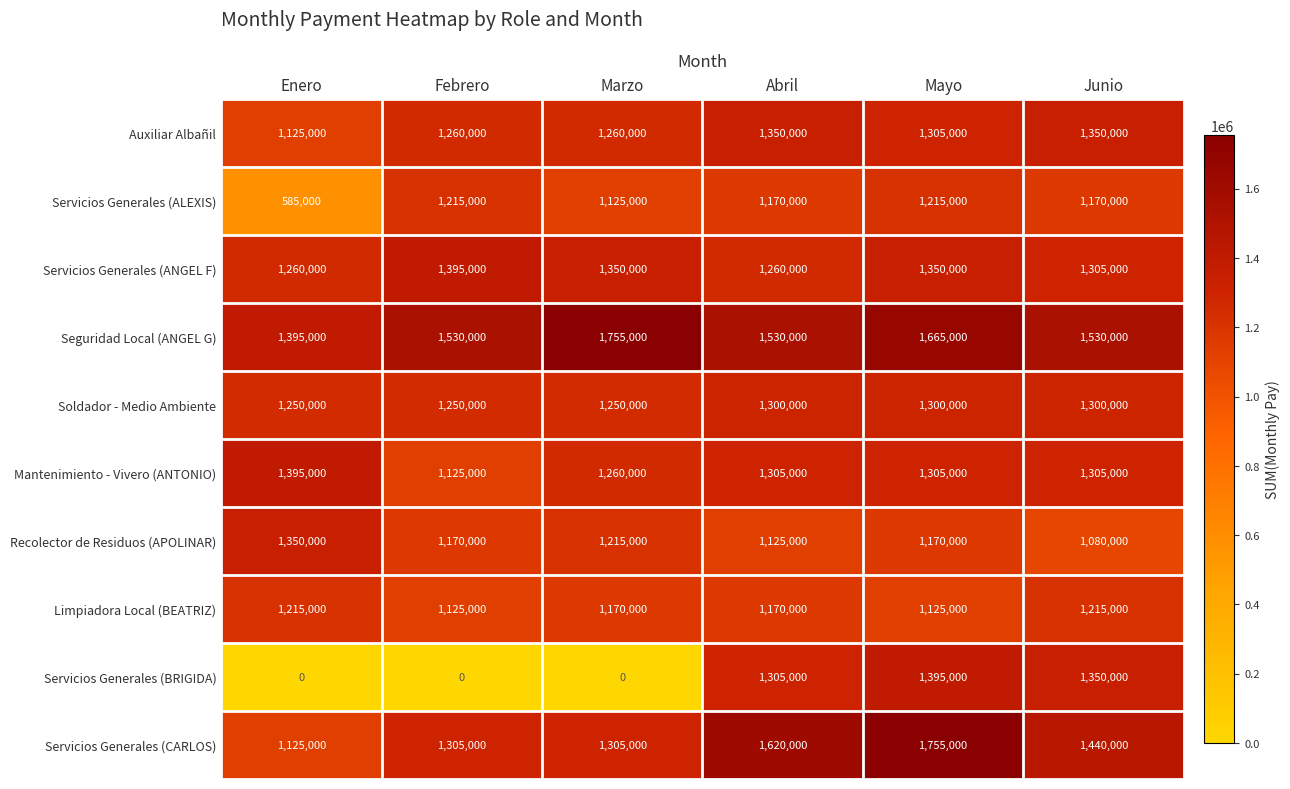

What is the maximum value shown in the chart?

1755000